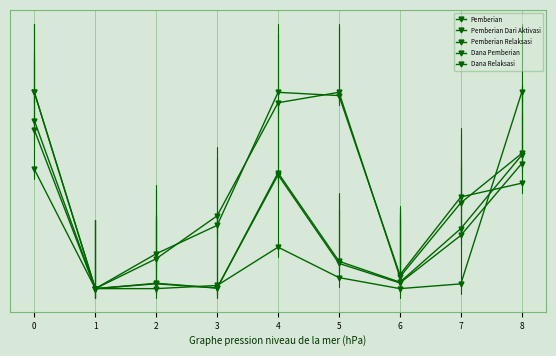

Does the chart have visible grid lines?

Yes